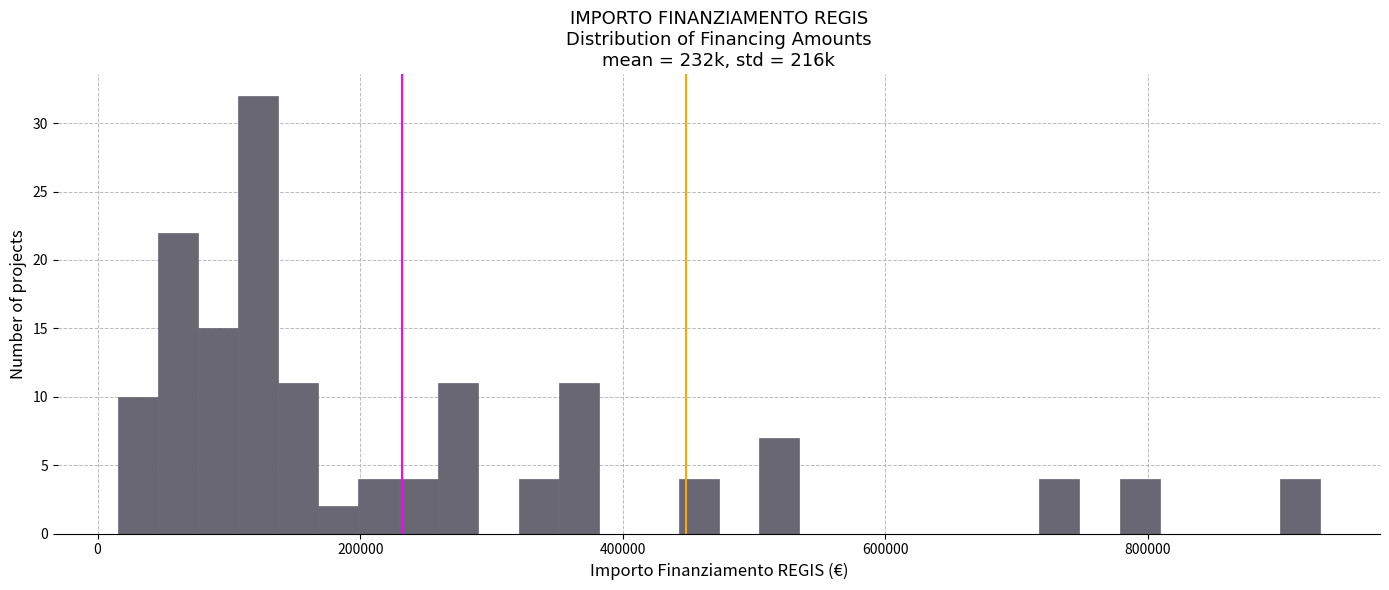

Around what value on the x-axis is the tallest bar? Give the approximate position of its centre, as read against the axis.

120000